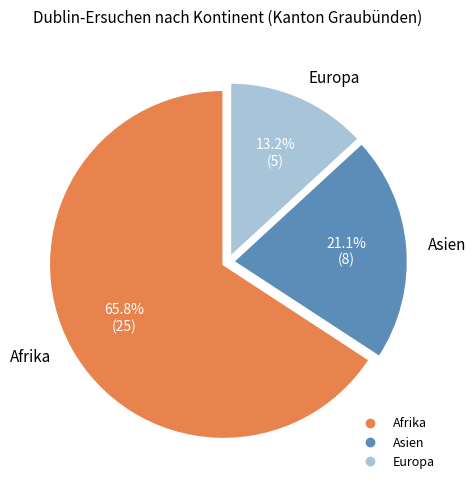

Which category accounts for the majority?

Afrika